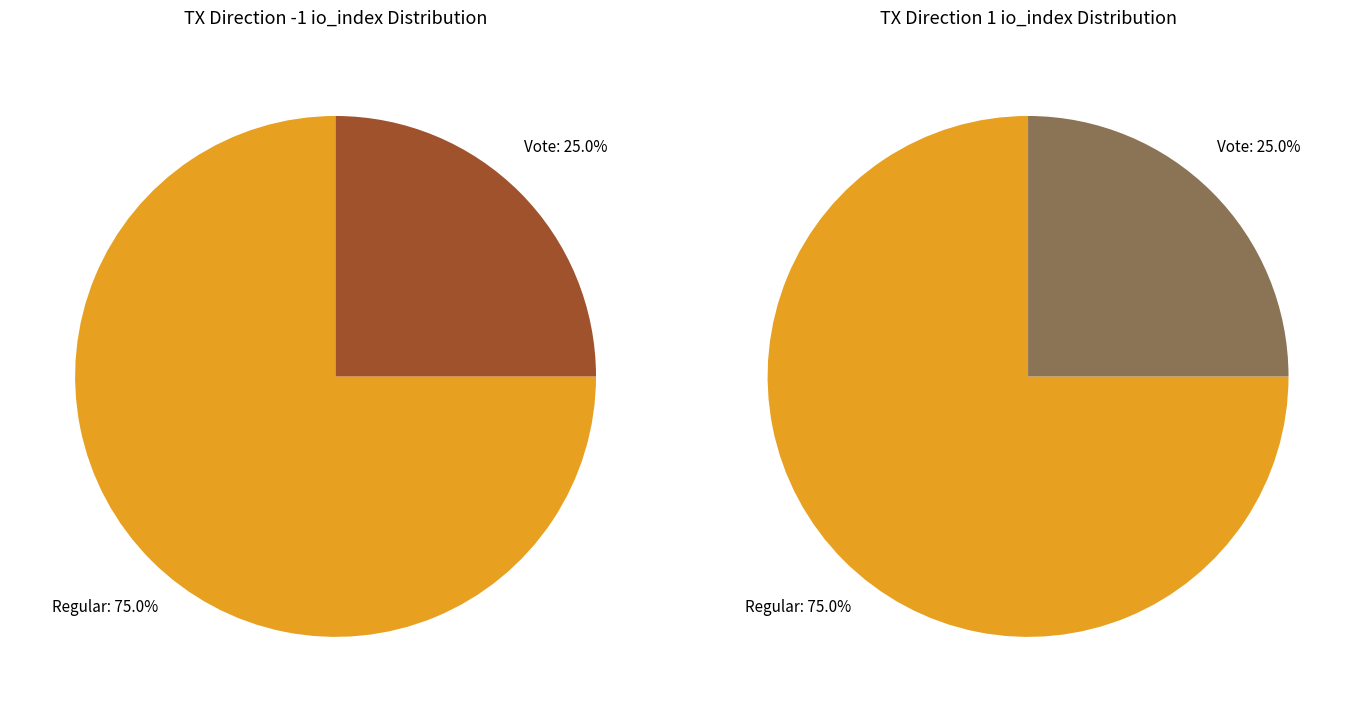

Count the number of slices in the pie.

2